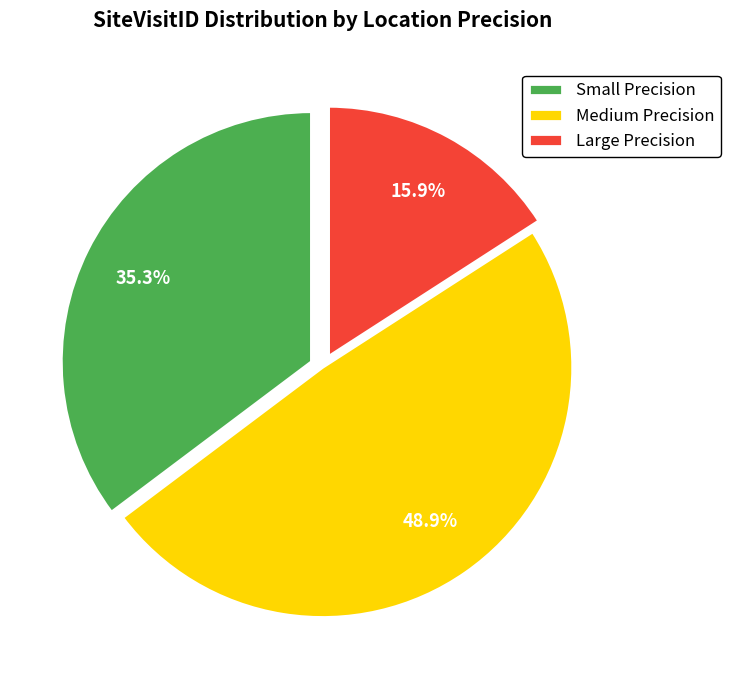

Count the number of slices in the pie.

3